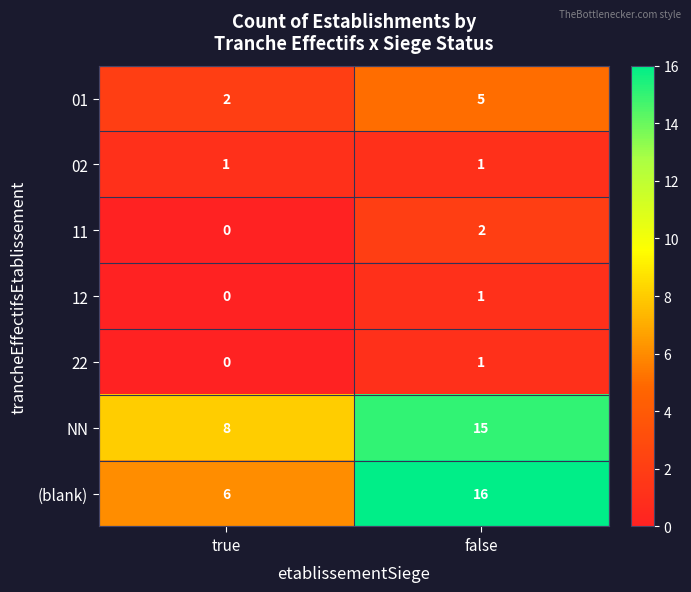

Is the value of 01 at true greater than the value of 02 at true?

Yes